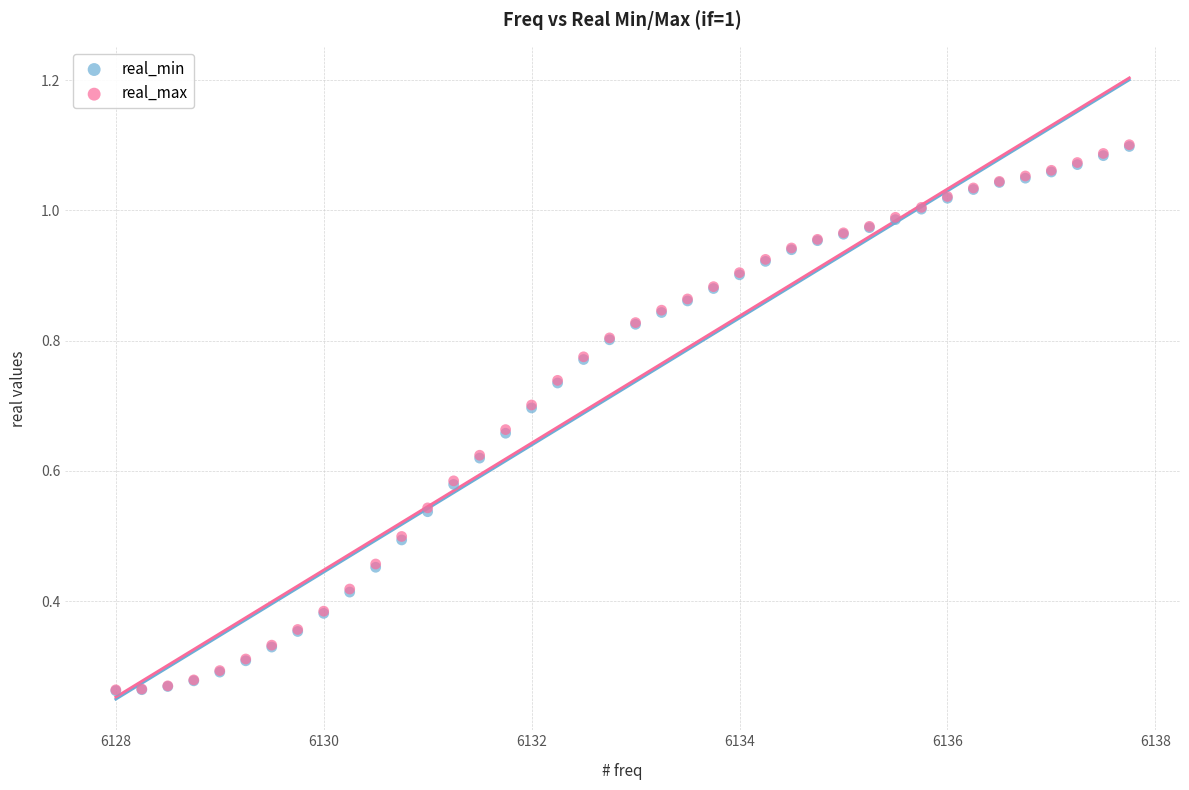

What are all the series names shown in the legend?

real_min, real_max